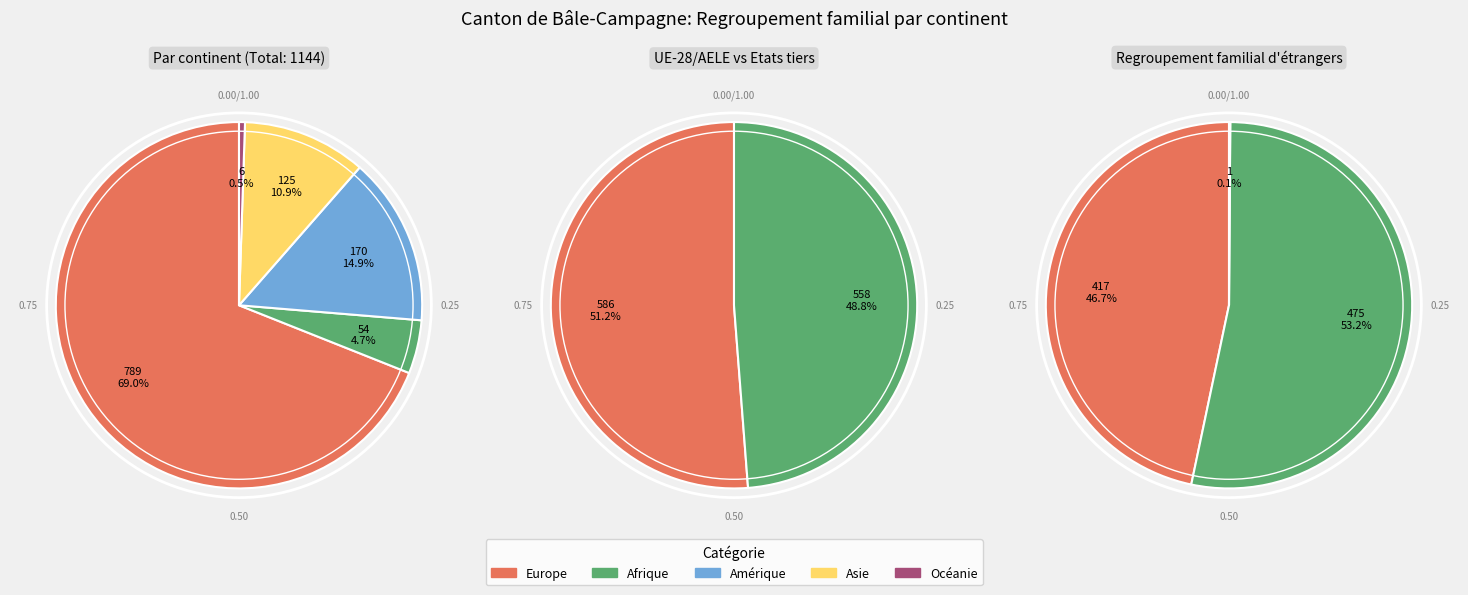

True or false: Amérique accounts for 15% of the total.

True